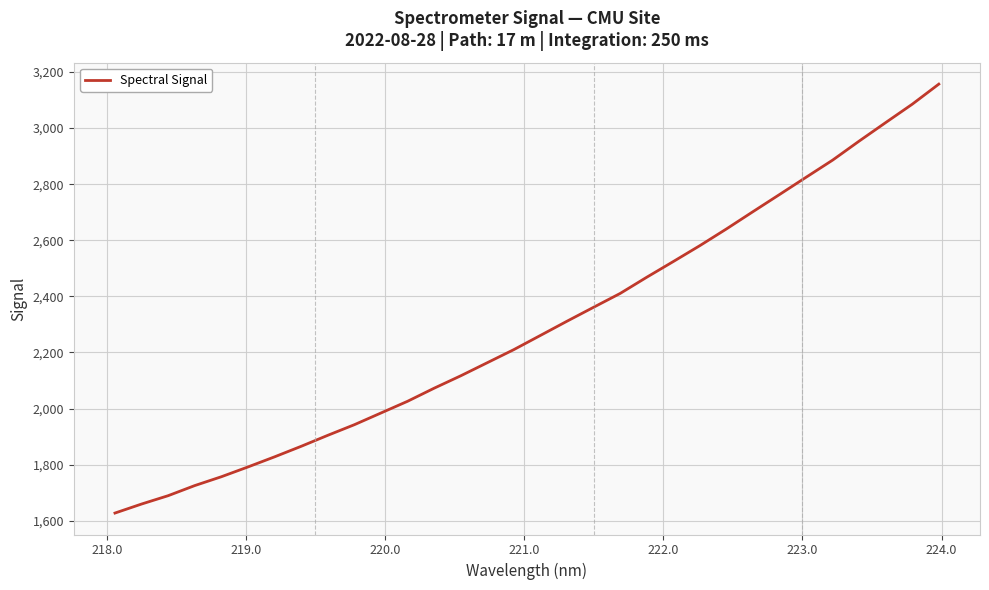

How many lines are shown in the chart?

1